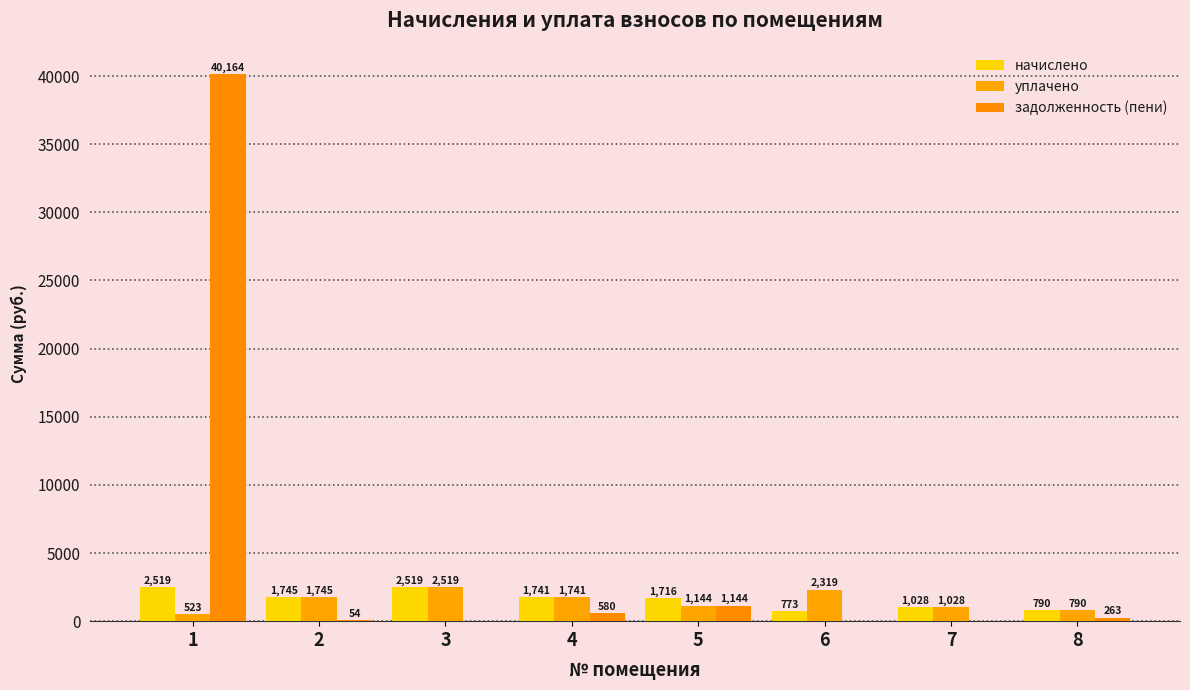

How many data points does each series have?

8